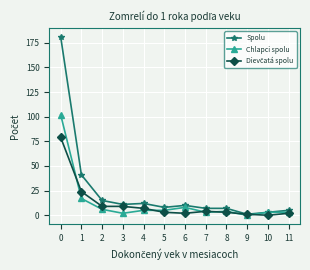

How many data points does each series have?

12